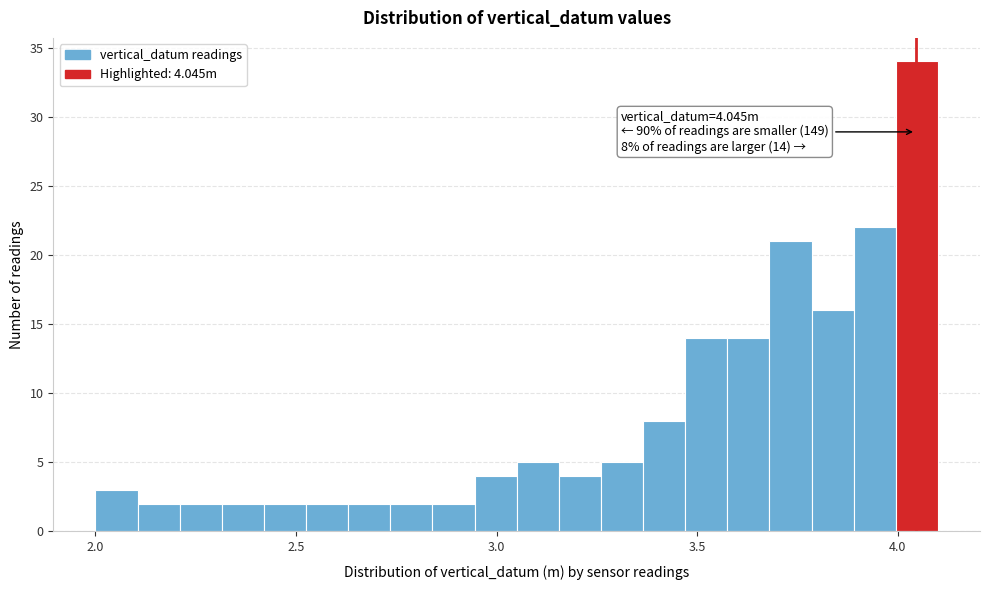

Around what value on the x-axis is the tallest bar? Give the approximate position of its centre, as read against the axis.

4.05